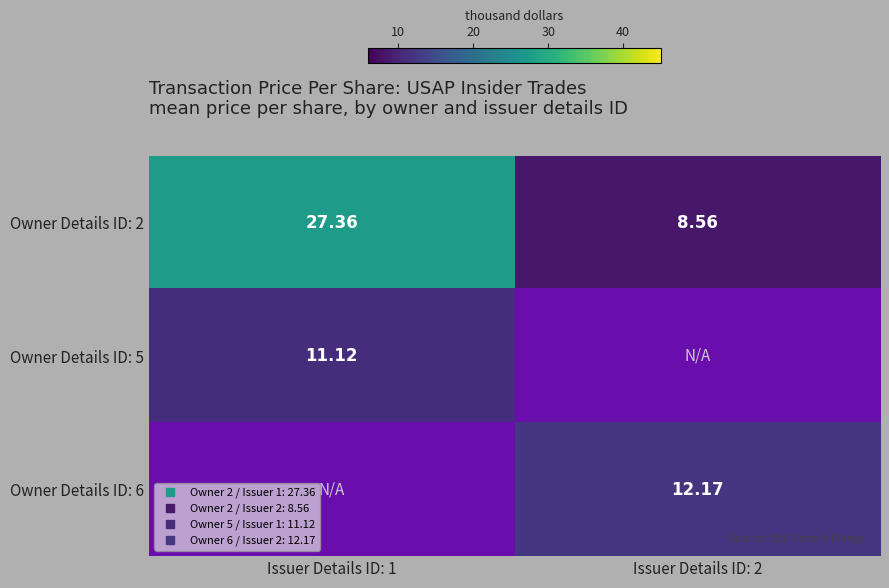

How many values in Owner Details ID: 5 are above zero?

1